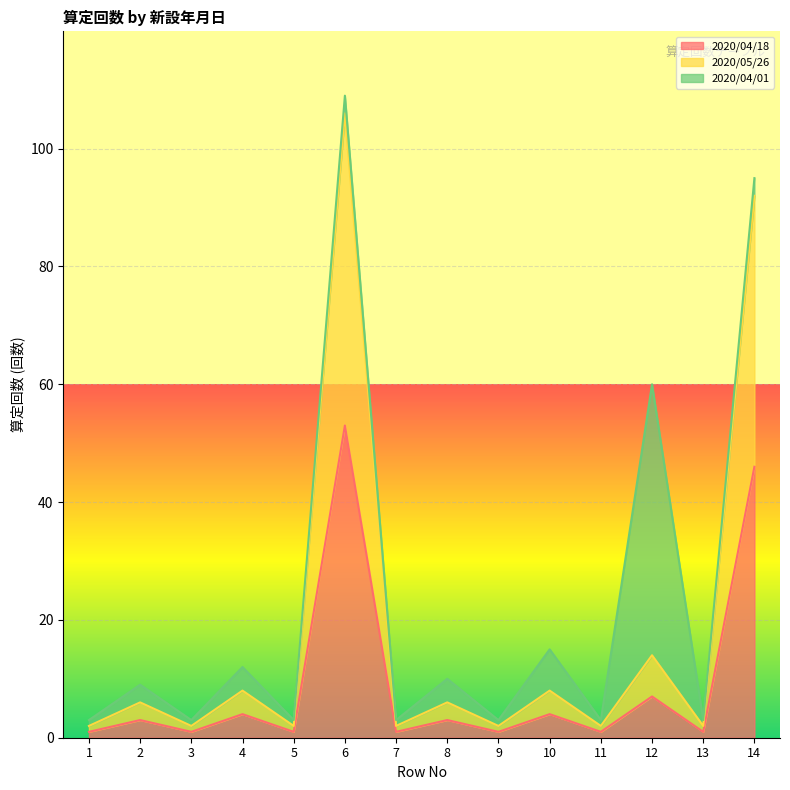

Which series changed the most between 5 and 9?

2020/04/18